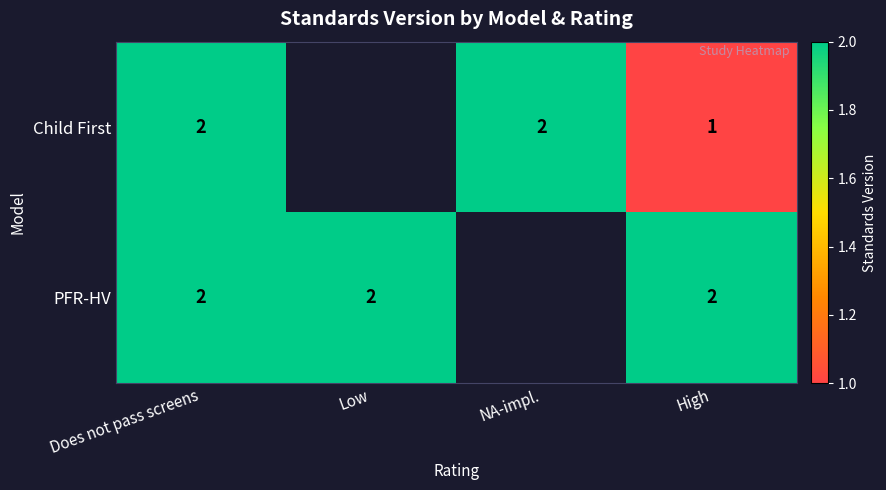

What is the total value across all series at High?

3